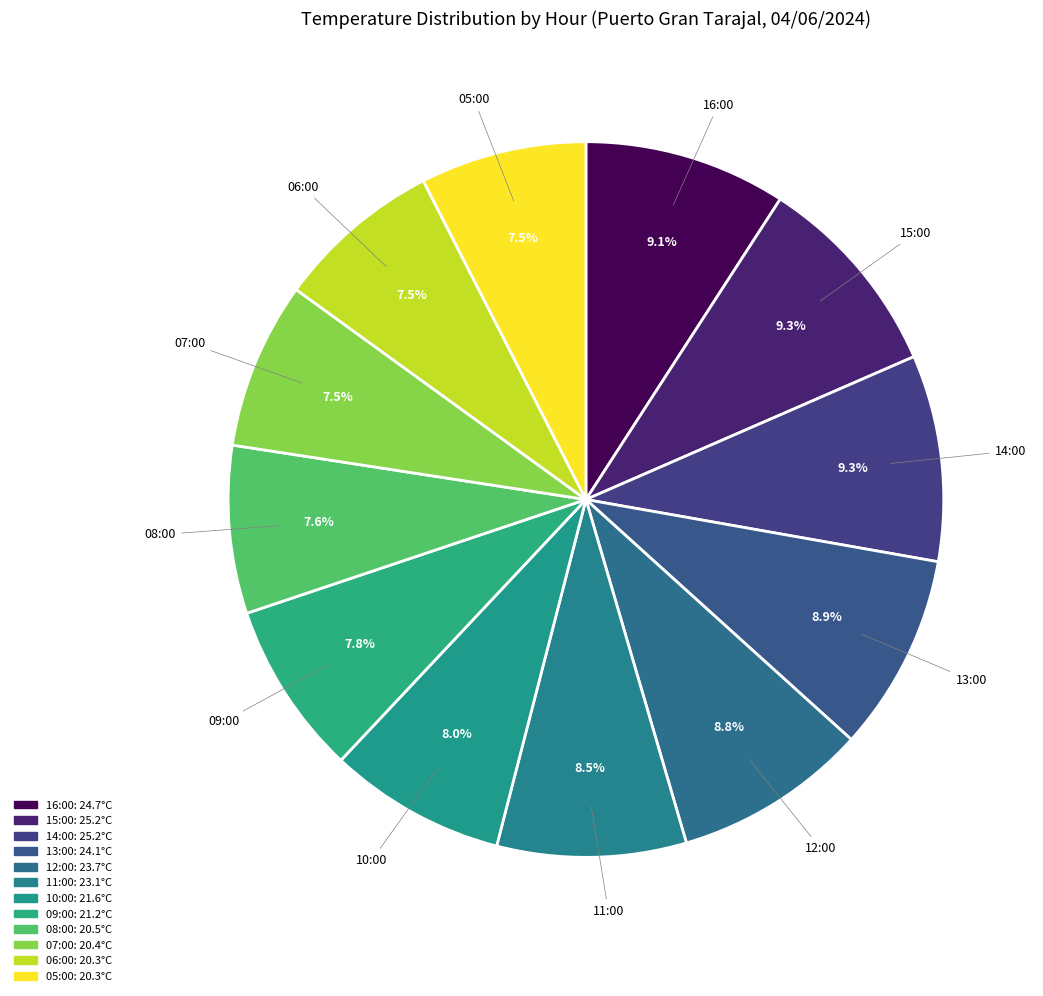

To the nearest percent, what portion does 12:00 represent?

9%